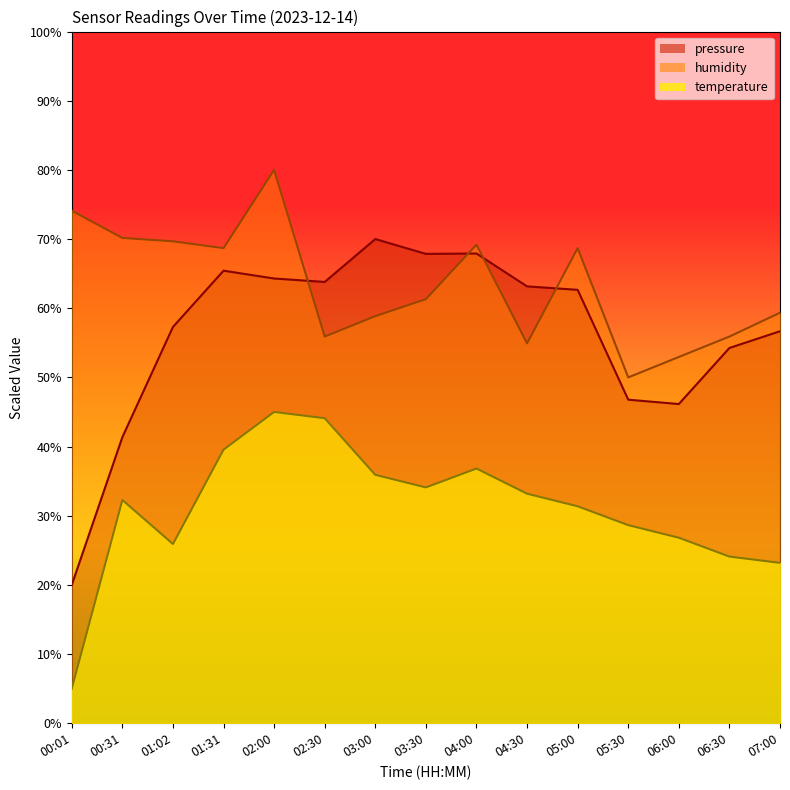

What is the highest value of the humidity series?

80.0